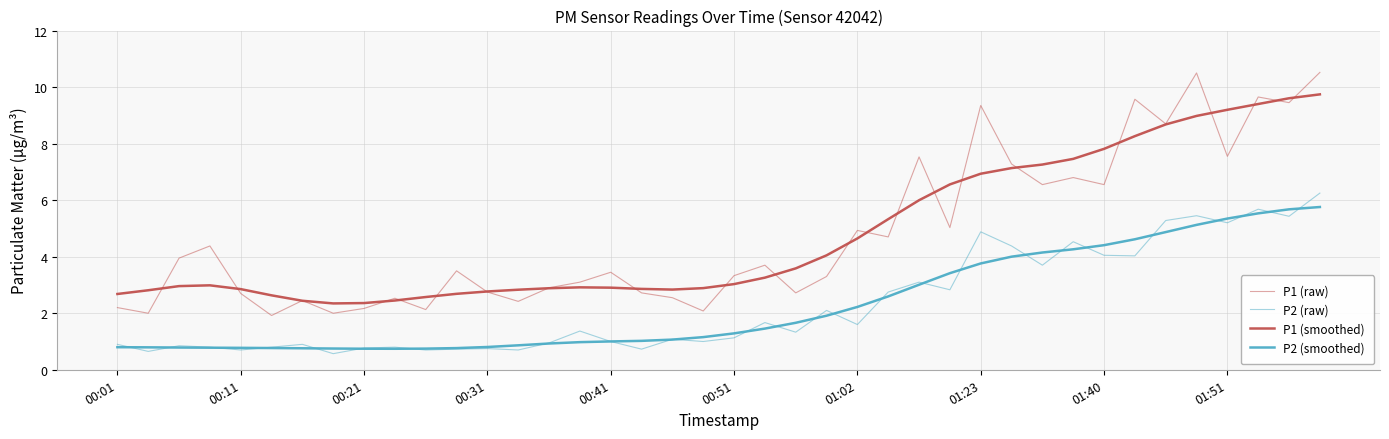

How many lines are shown in the chart?

4